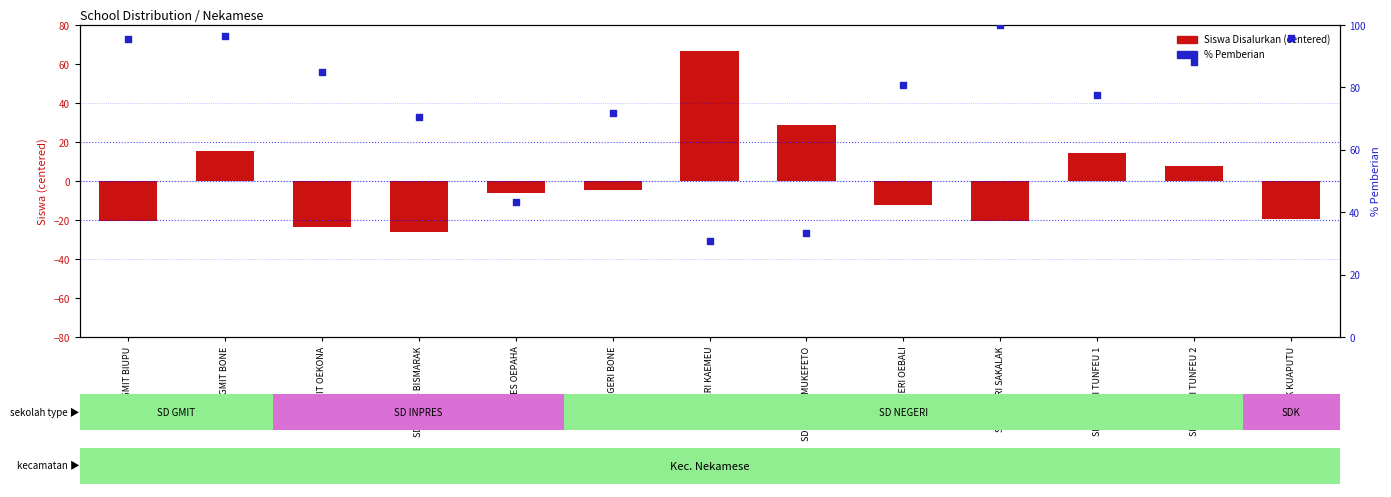

At how many categories does at least one series exceed 61?

11